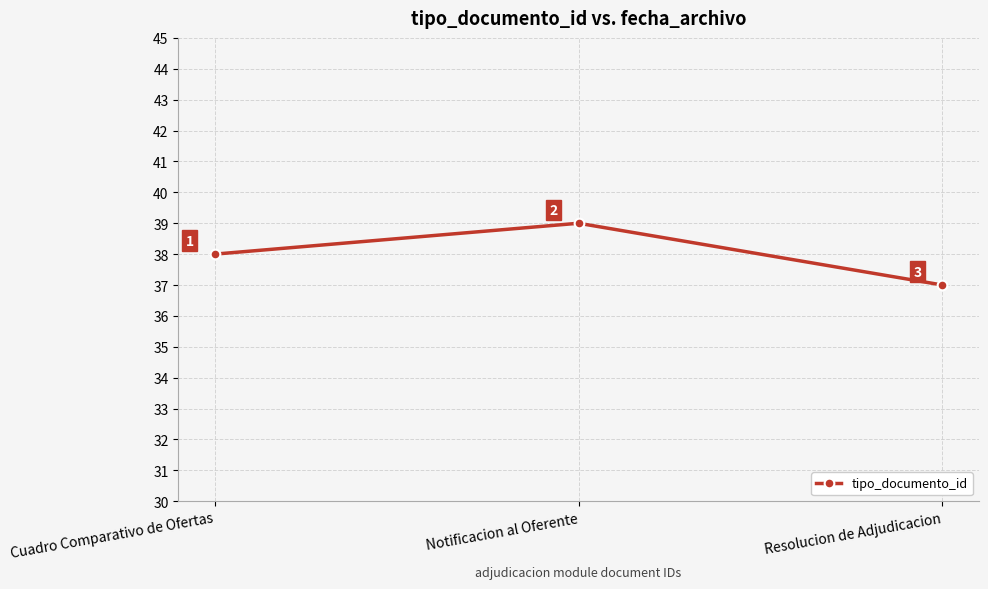

Count the number of categories in the chart.

3